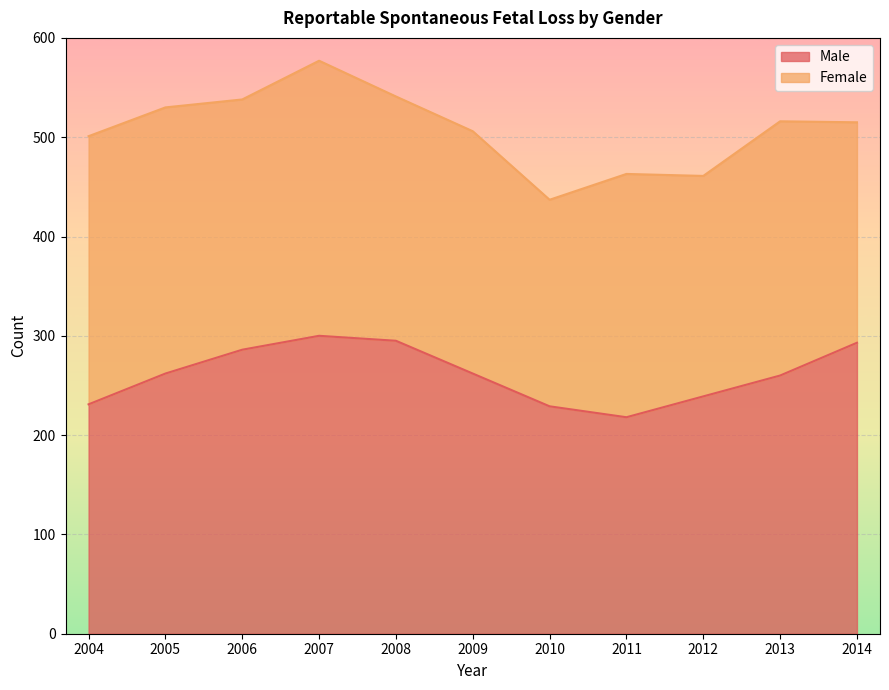

What is the difference between the maximum and minimum values?

82